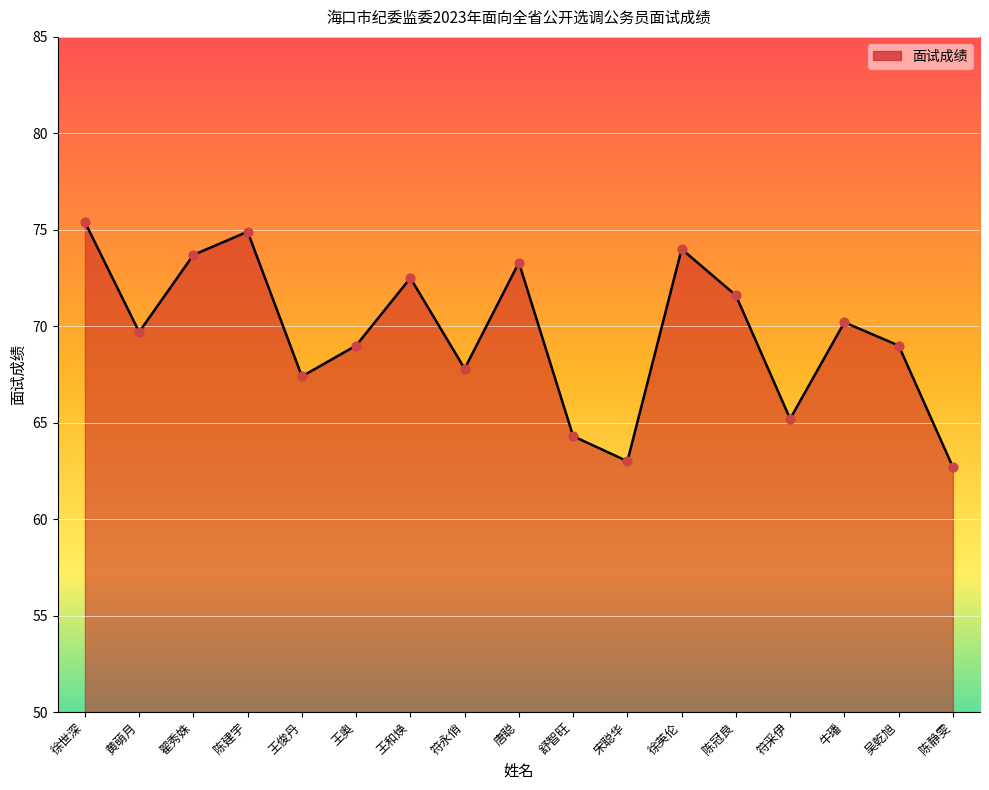

What is the change in value from 符永俏 to 舒智旺?

-3.5